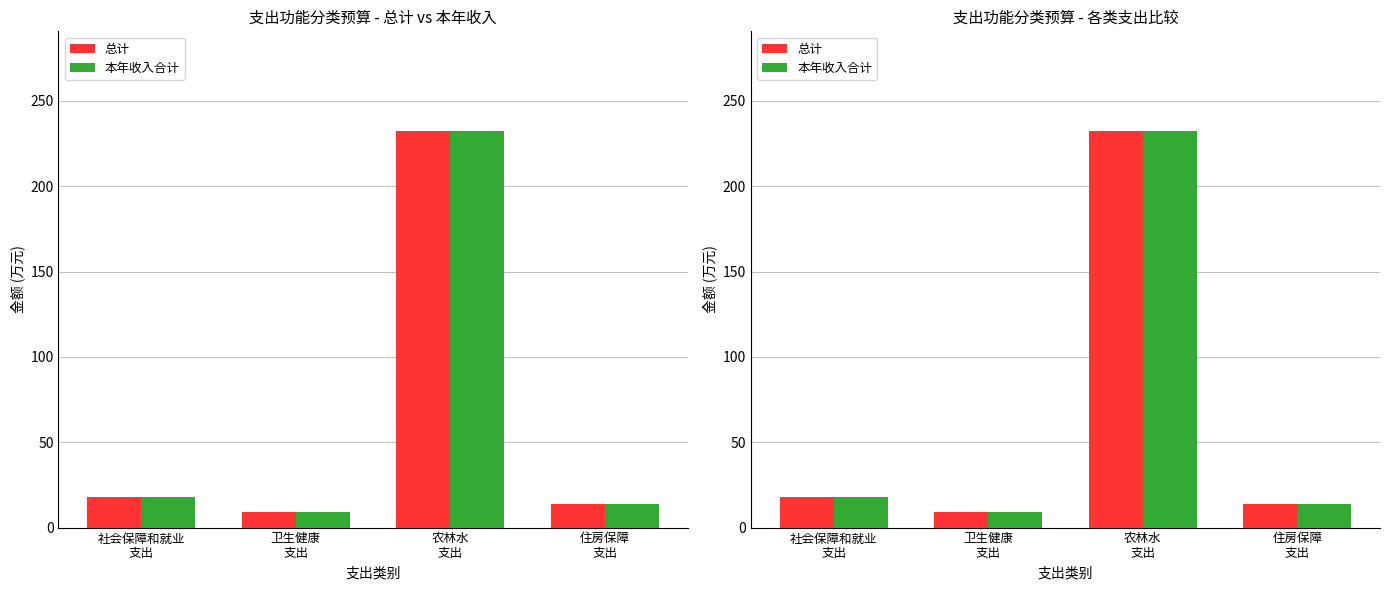

How many bars are there in total?

8